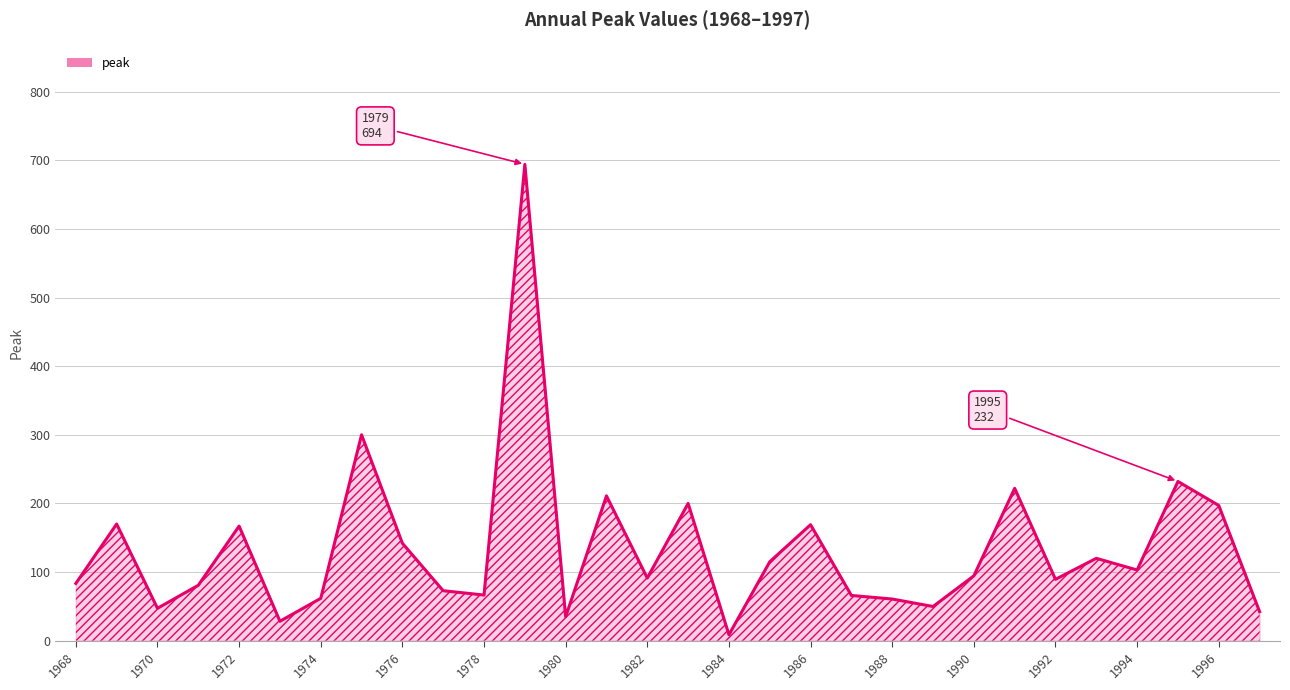

What is the smallest value displayed?

8.7